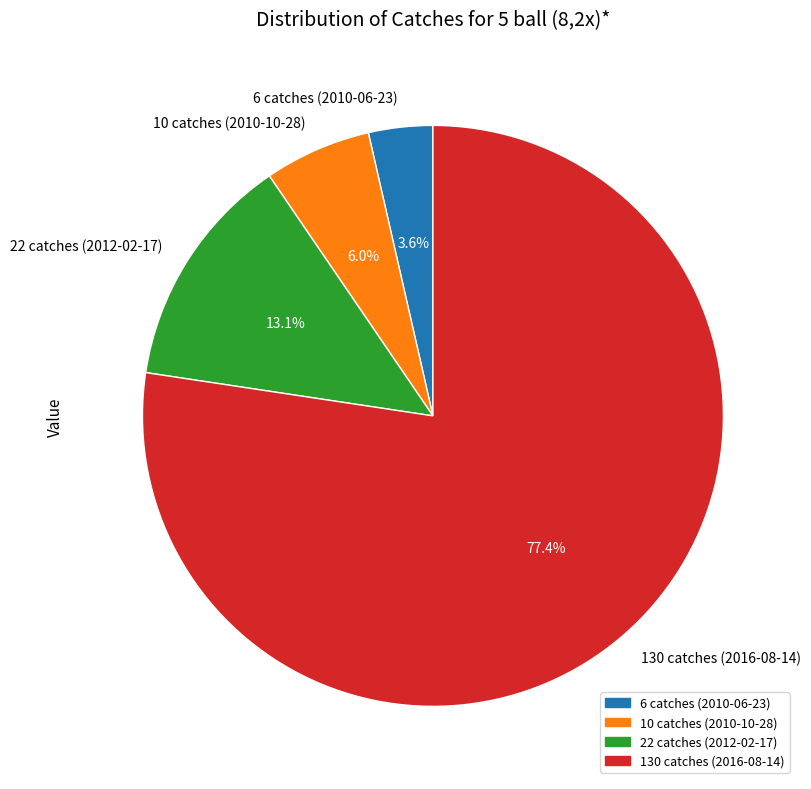

To the nearest percent, what portion does 6 catches (2010-06-23) represent?

4%